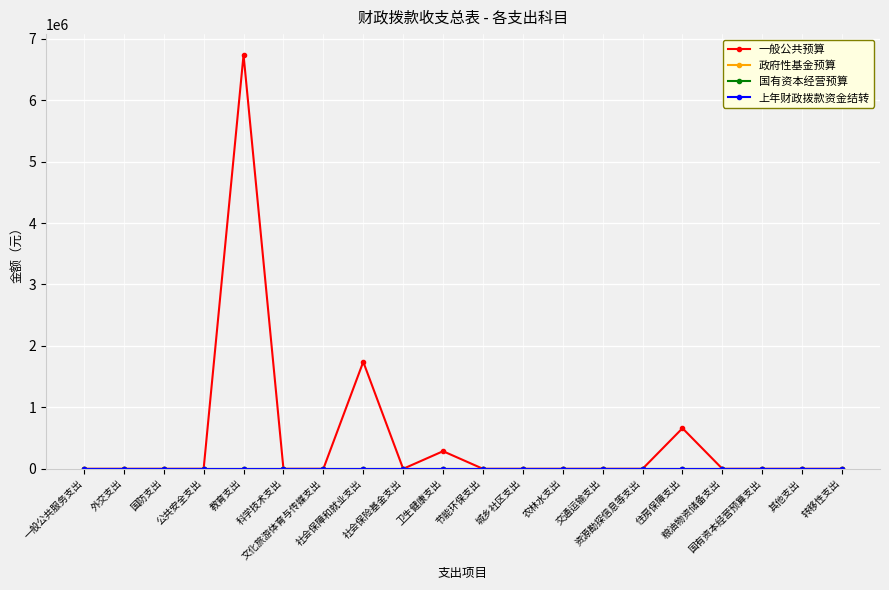

True or false: 政府性基金预算 has more than 0 points higher than both neighbors.

False